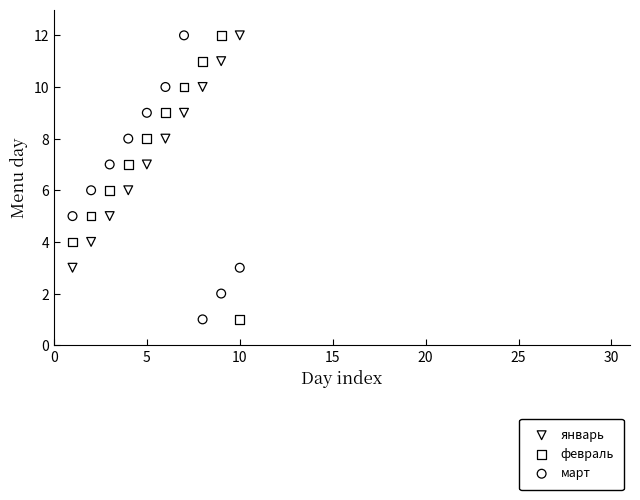

Across all data points, what is the range of X values (max minus min)?

9